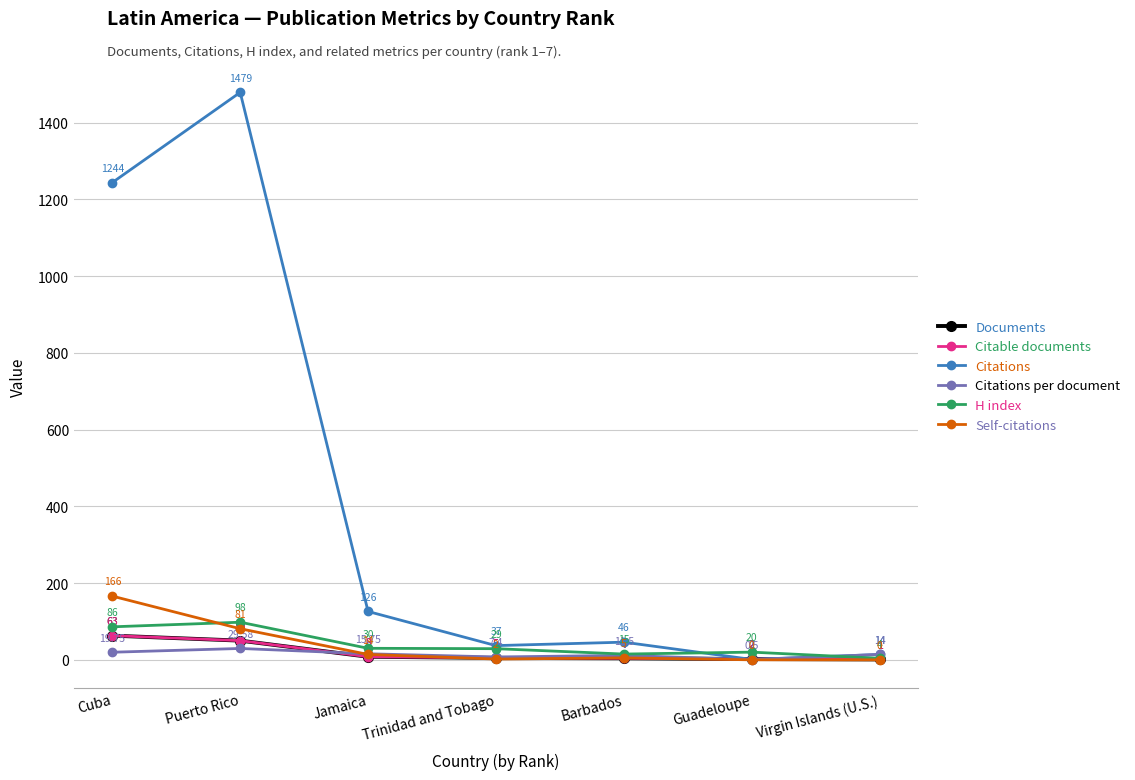

Does the chart have visible grid lines?

Yes